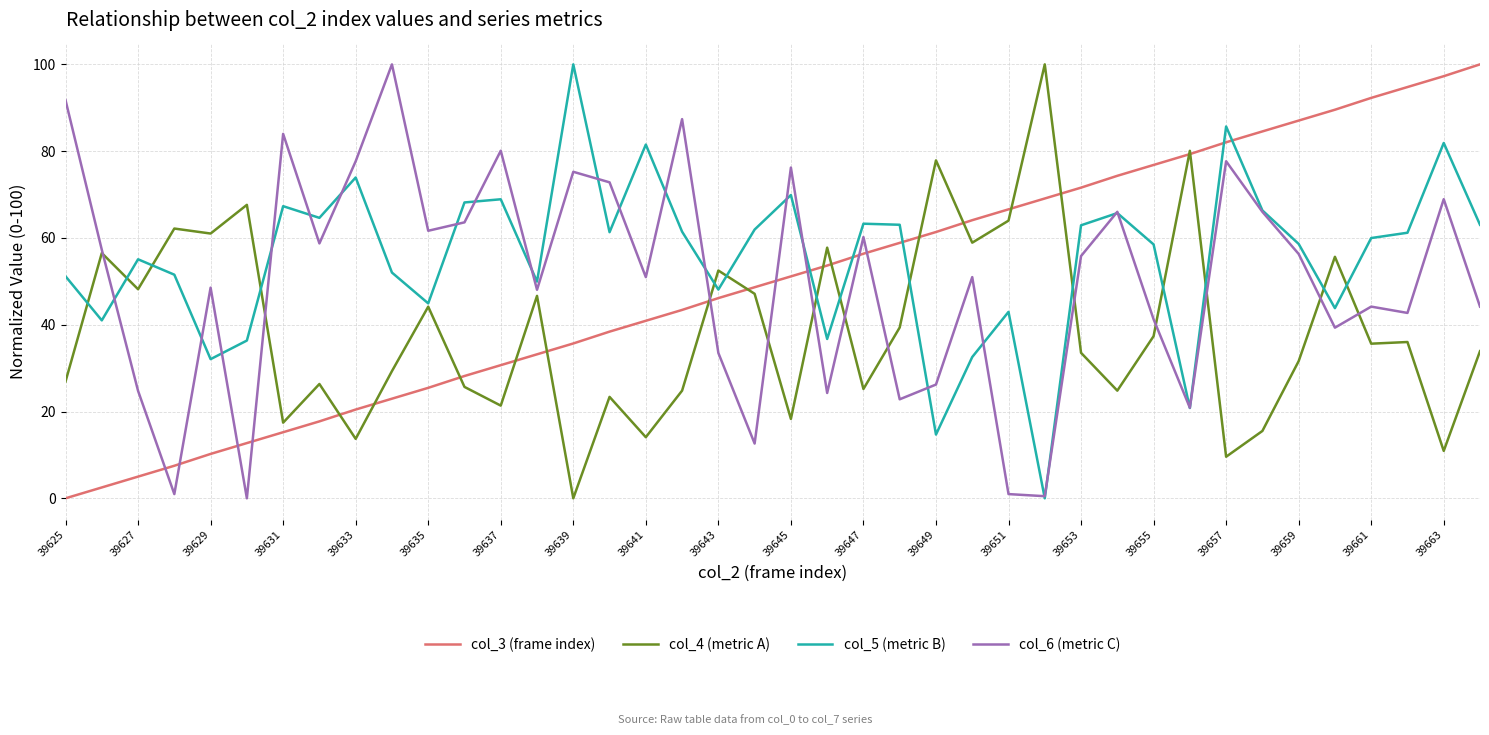

What is the greatest value displayed?

100.0